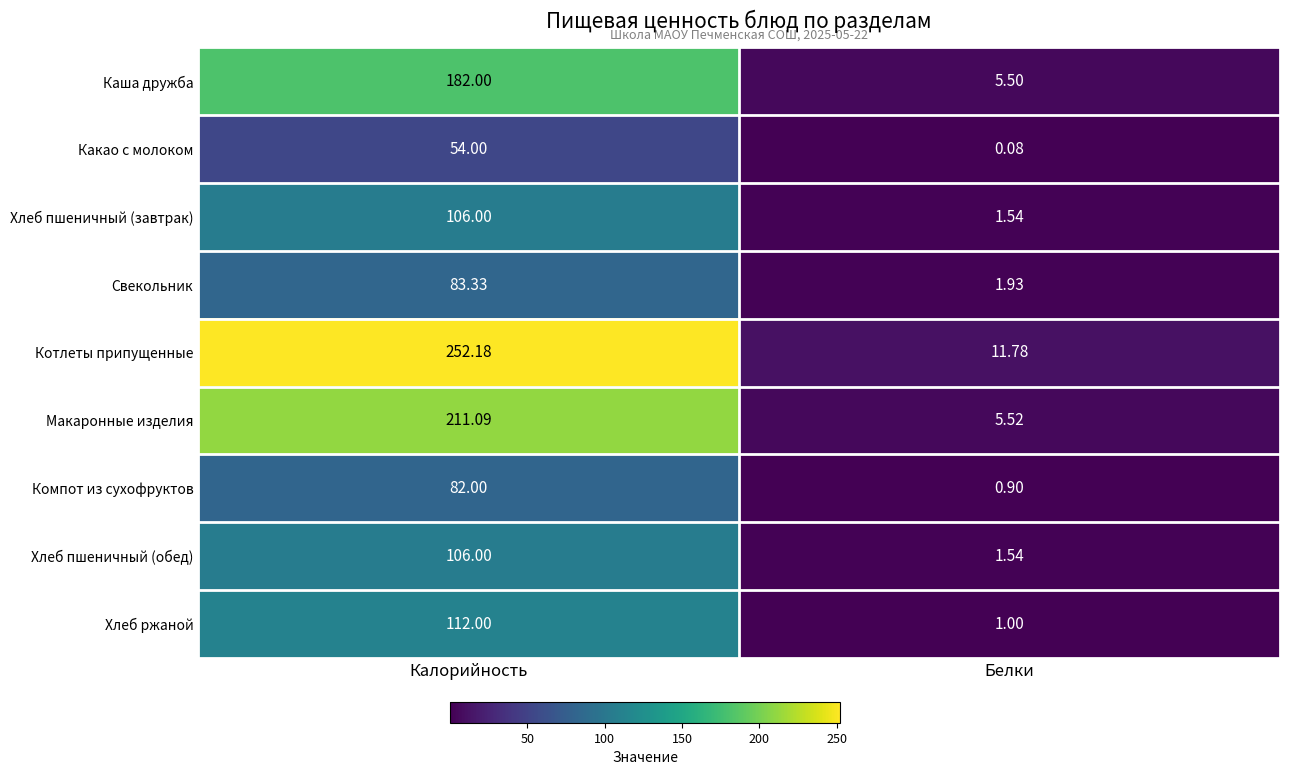

Rank the categories by Свекольник value from highest to lowest.

Калорийность, Белки